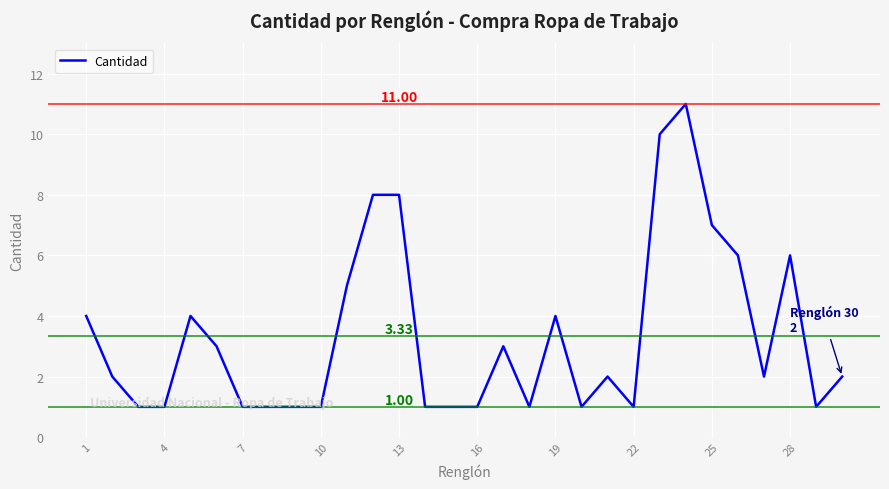

What is the difference between the maximum and minimum values?

10